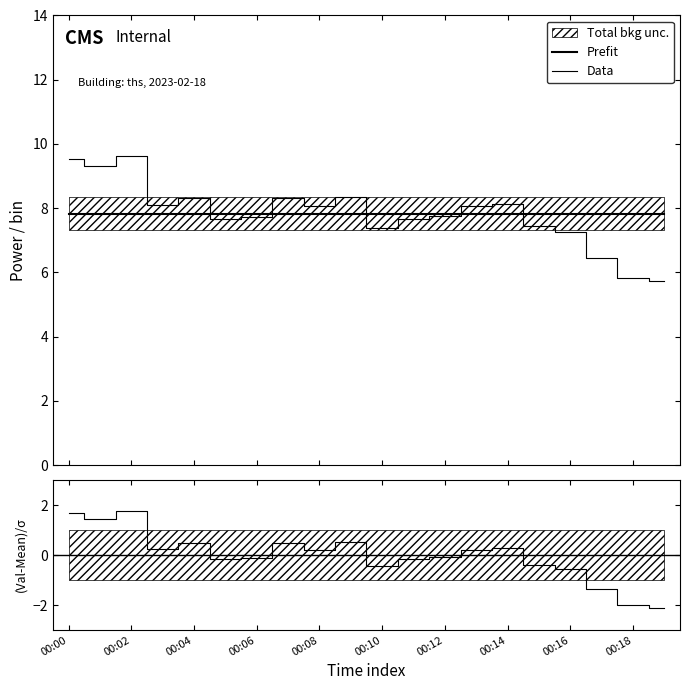

What is the total value across all series at 00:18?

11.7